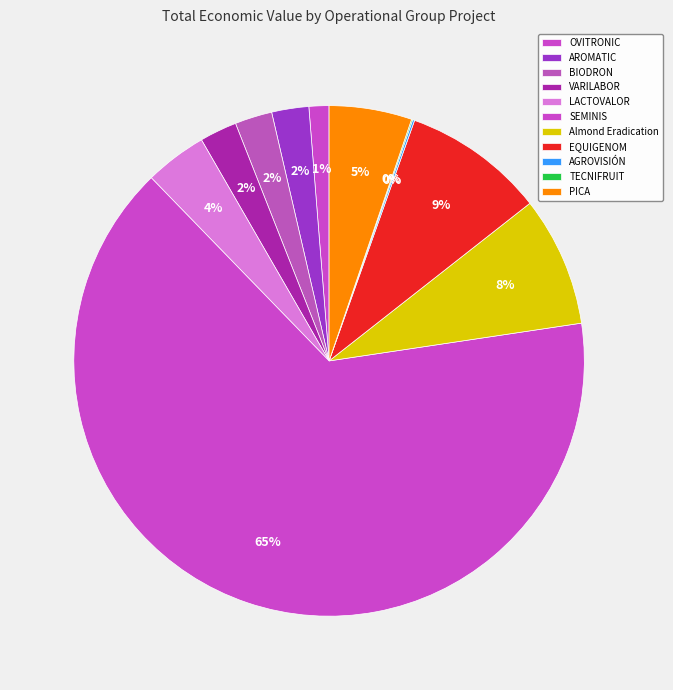

To the nearest percent, what percentage of the pie is LACTOVALOR?

4%